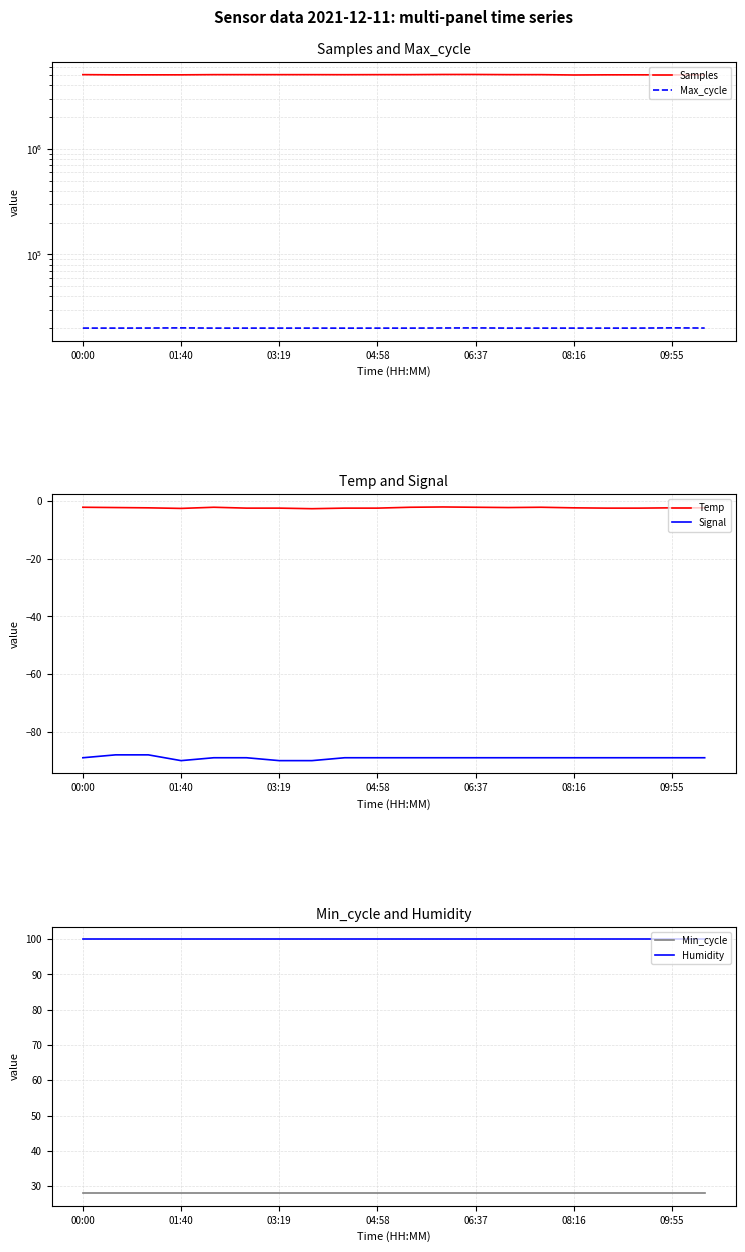

How many series are shown in this chart?

6